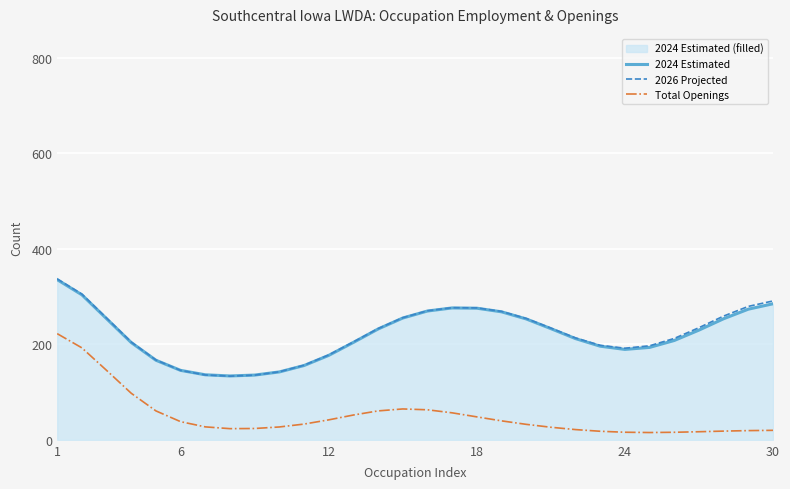

How many data points in 2024 Estimated are less than 229?

15